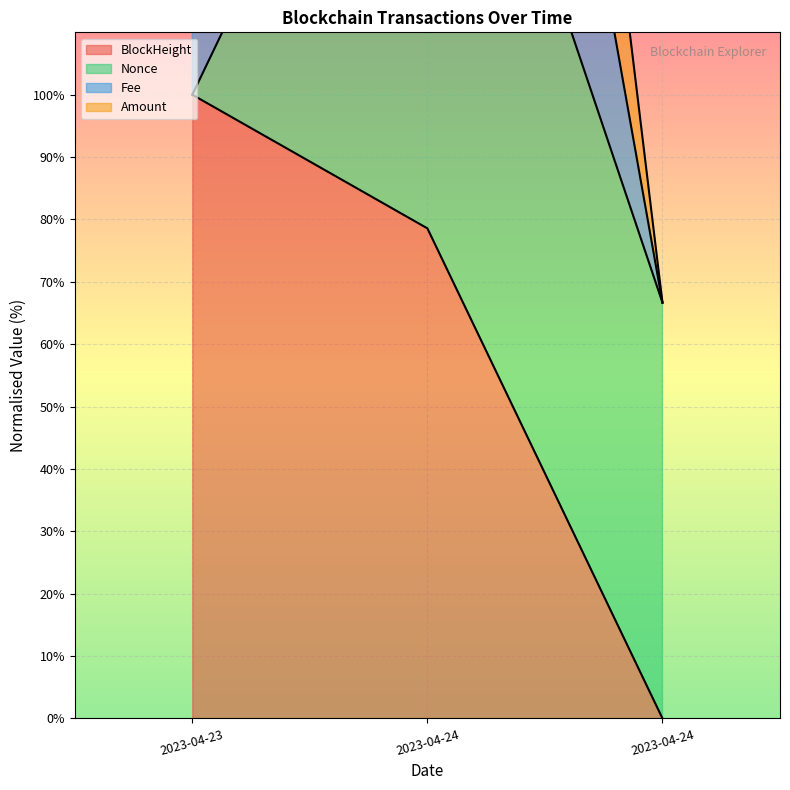

What is the label of the 1st point from the right?

2023-04-24 07:57:00